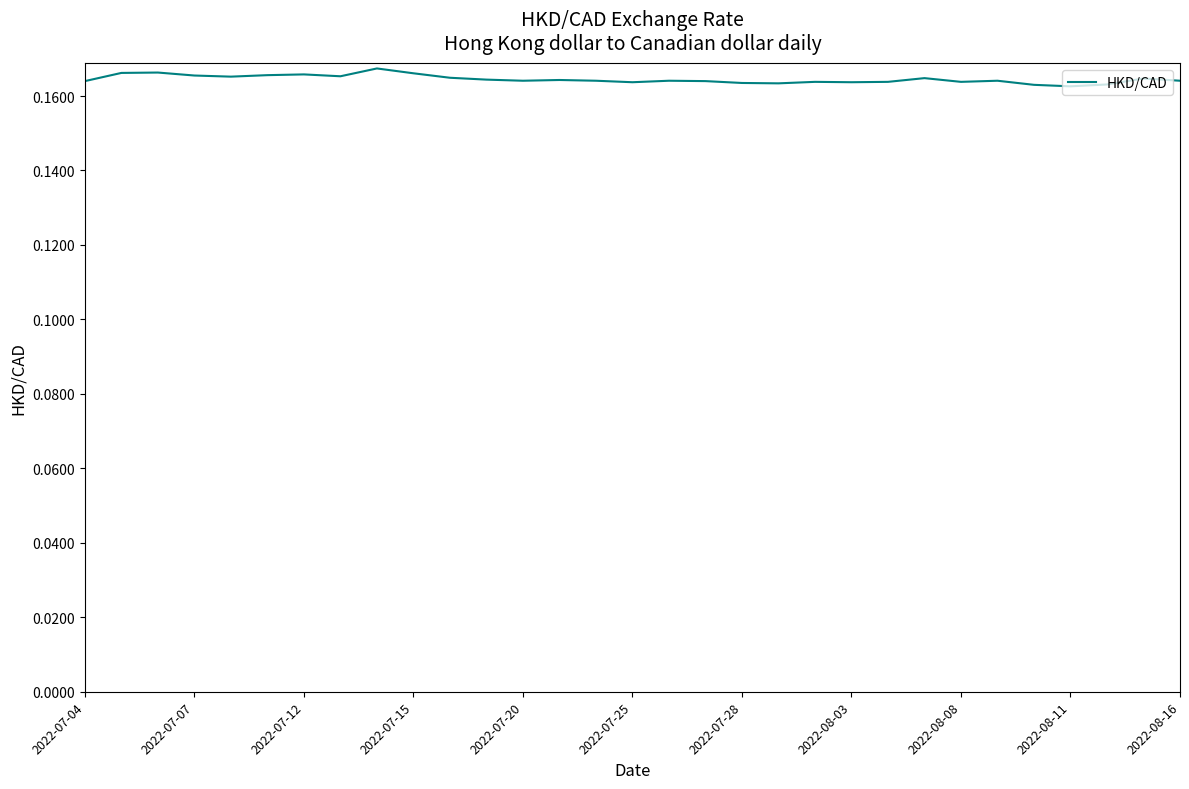

Does the chart have visible grid lines?

No